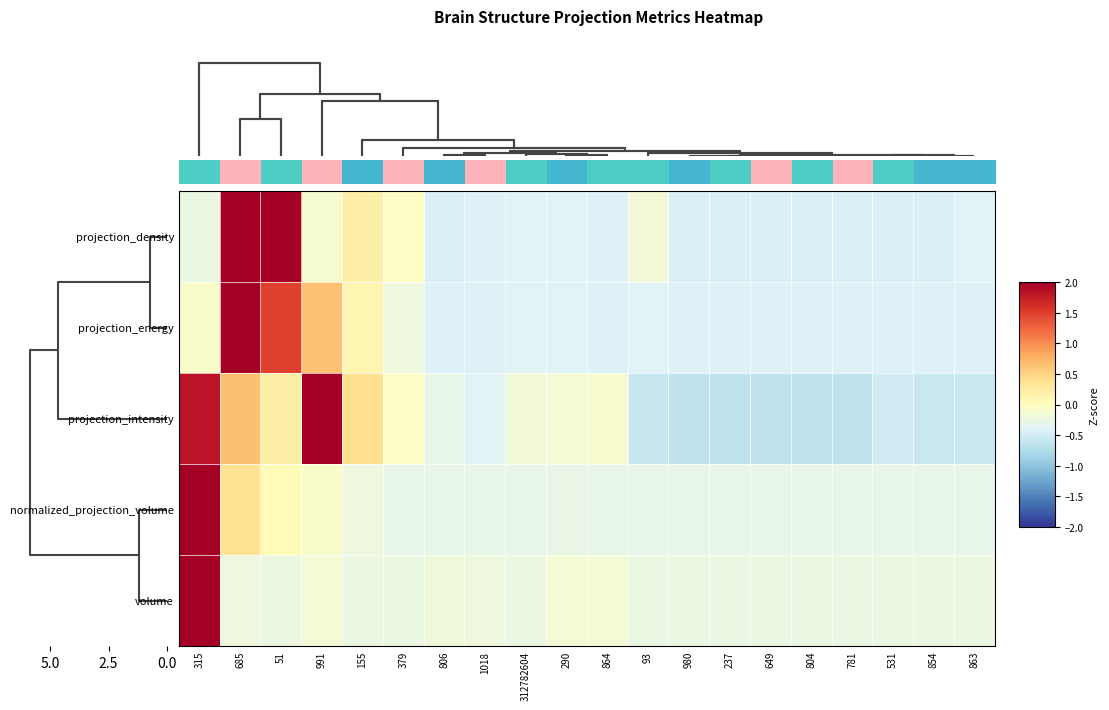

How many categories are shown in the chart?

20